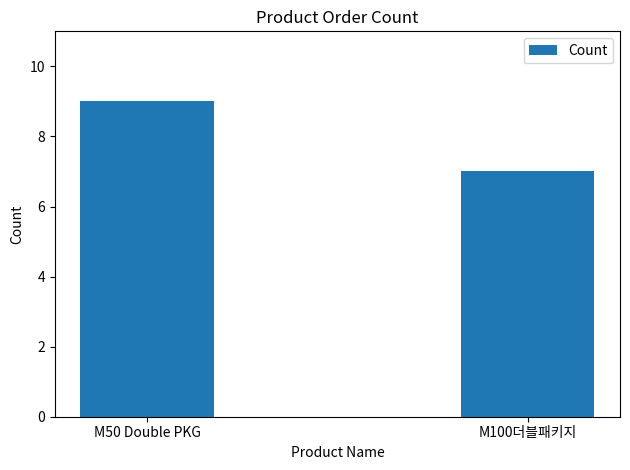

Is it true that the value at M100더블패키지 is 2?

False